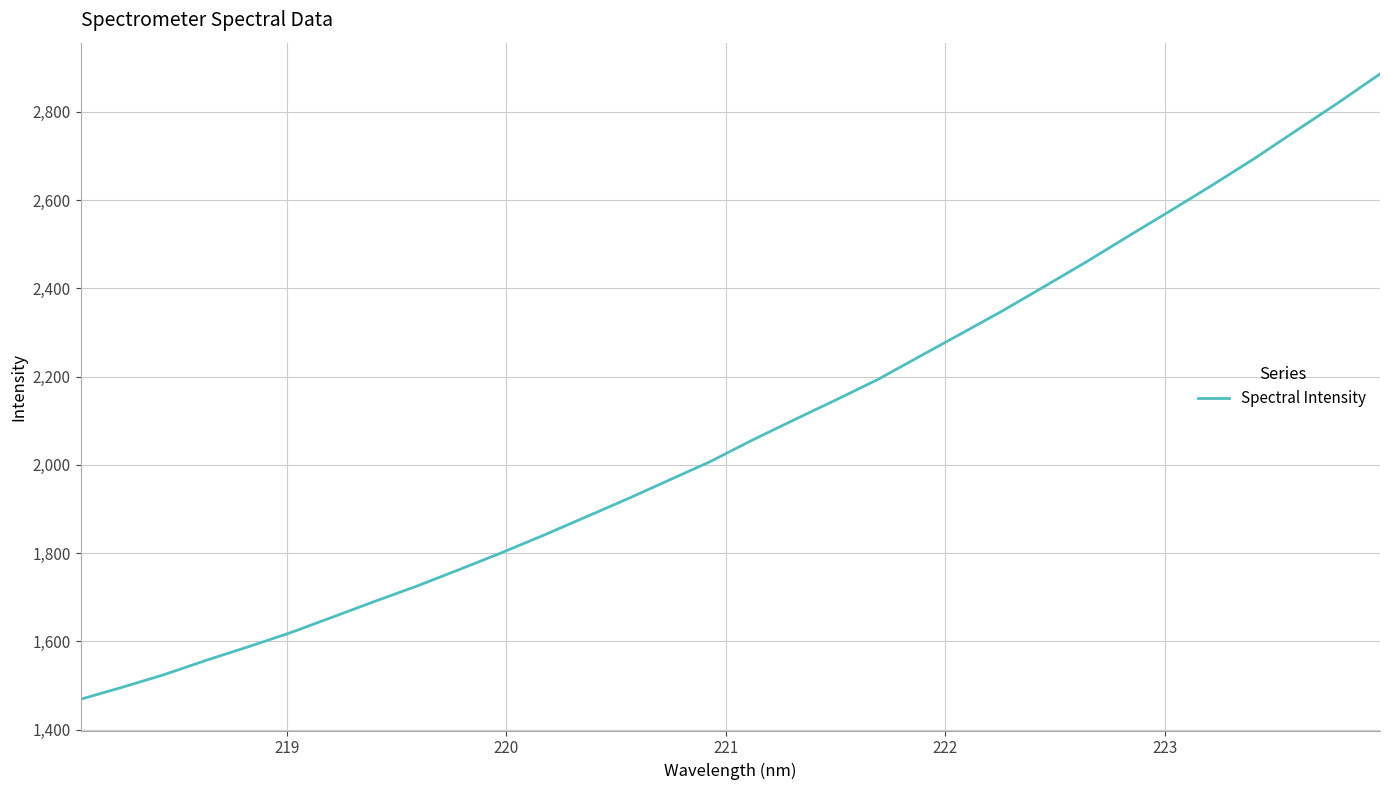

What is the maximum value shown in the chart?

2885.6